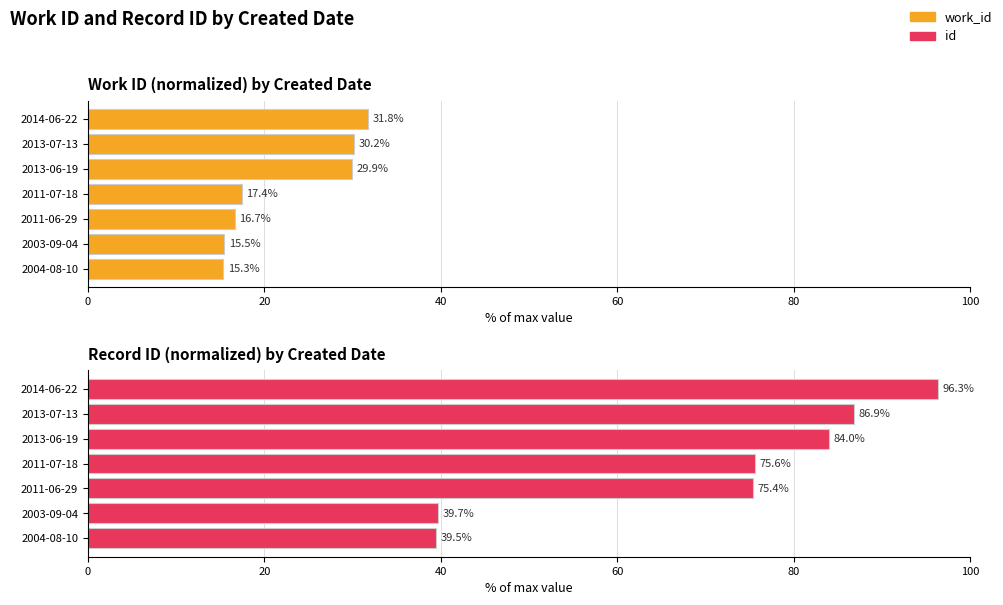

Between 2013-06-19 and 2013-07-13, which is larger?

2013-07-13